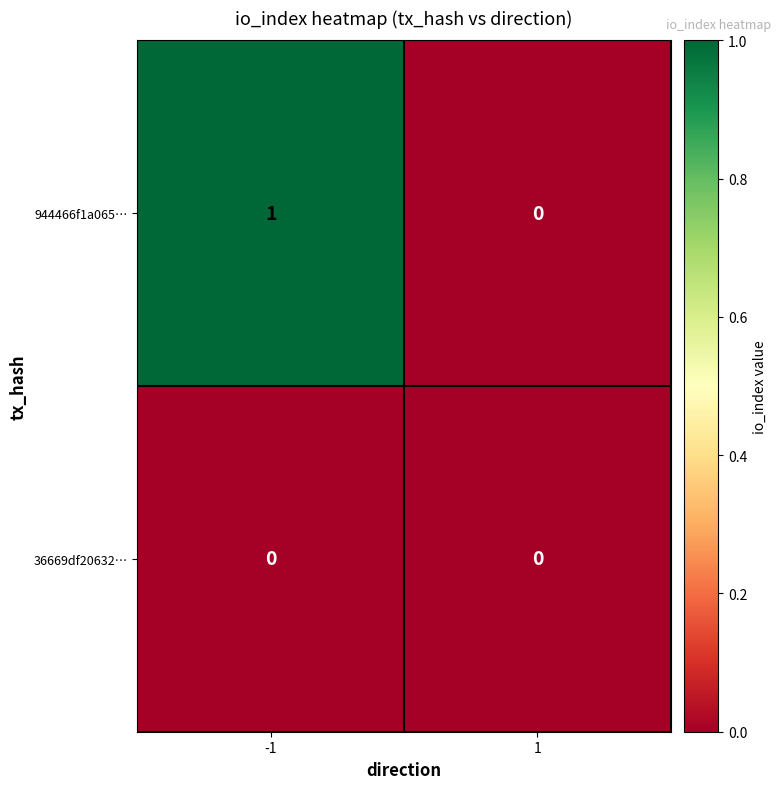

Rank the series by their average value, from highest to lowest.

944466f1a065…, 36669df20632…